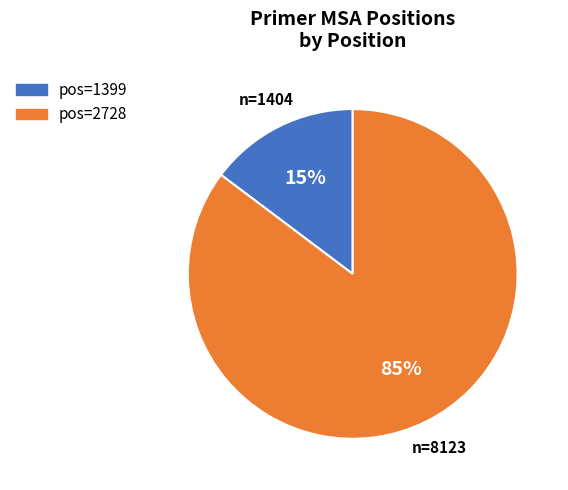

To the nearest percent, what is the average slice percentage?

50%